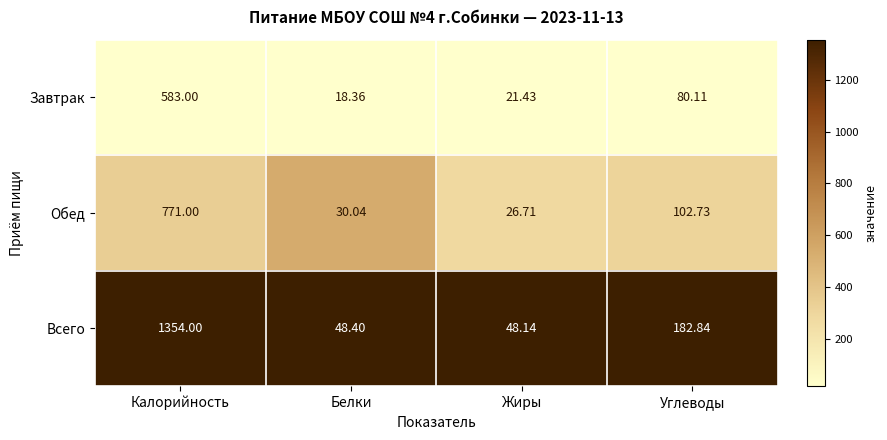

List the series in order of their peak value, lowest first.

Завтрак, Обед, Всего